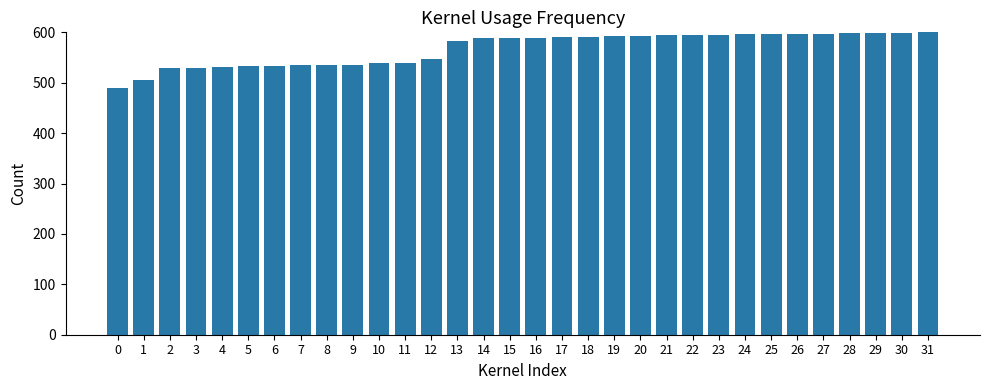

Does the chart contain stacked bars?

No